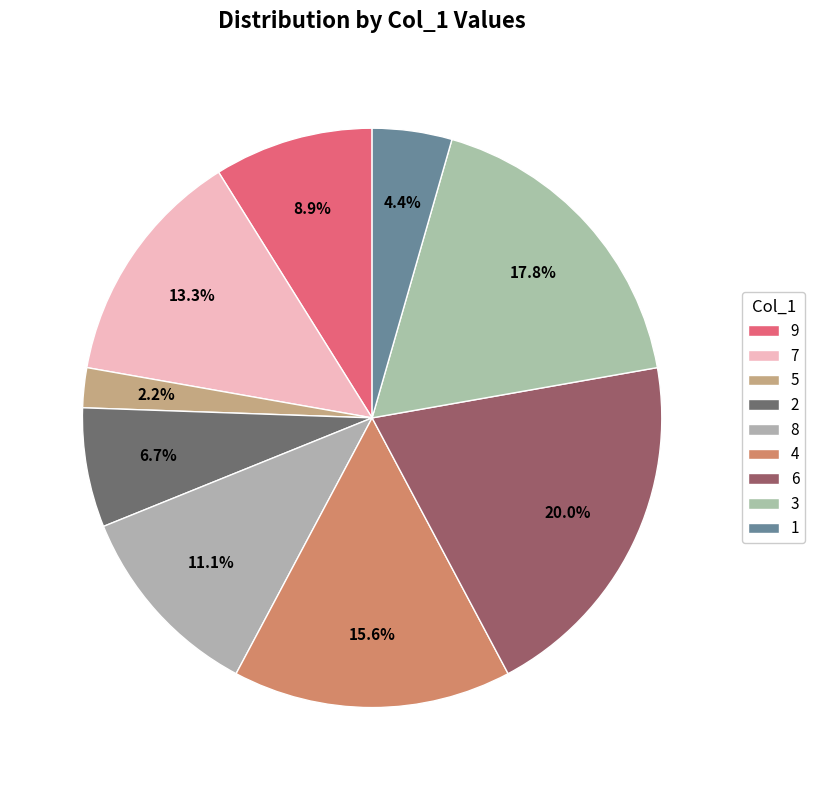

Is 7 the majority of the pie?

No